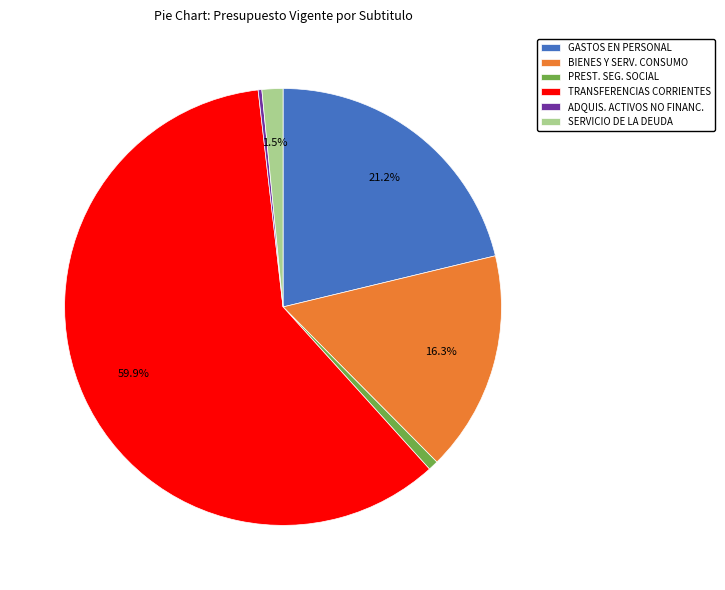

Which category has the biggest portion of the pie?

TRANSFERENCIAS CORRIENTES